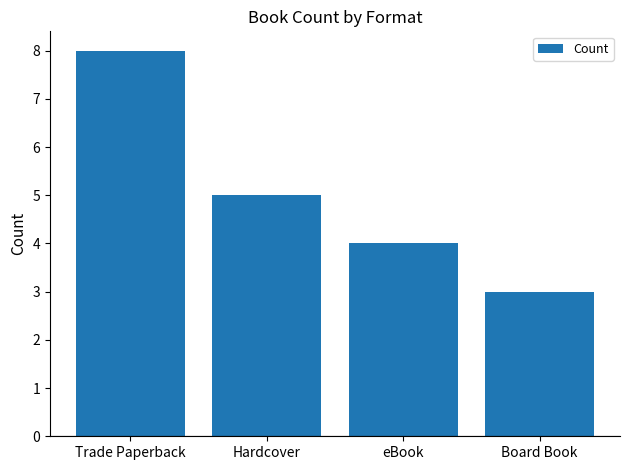

What is the value of the 2nd bar from the left?

5